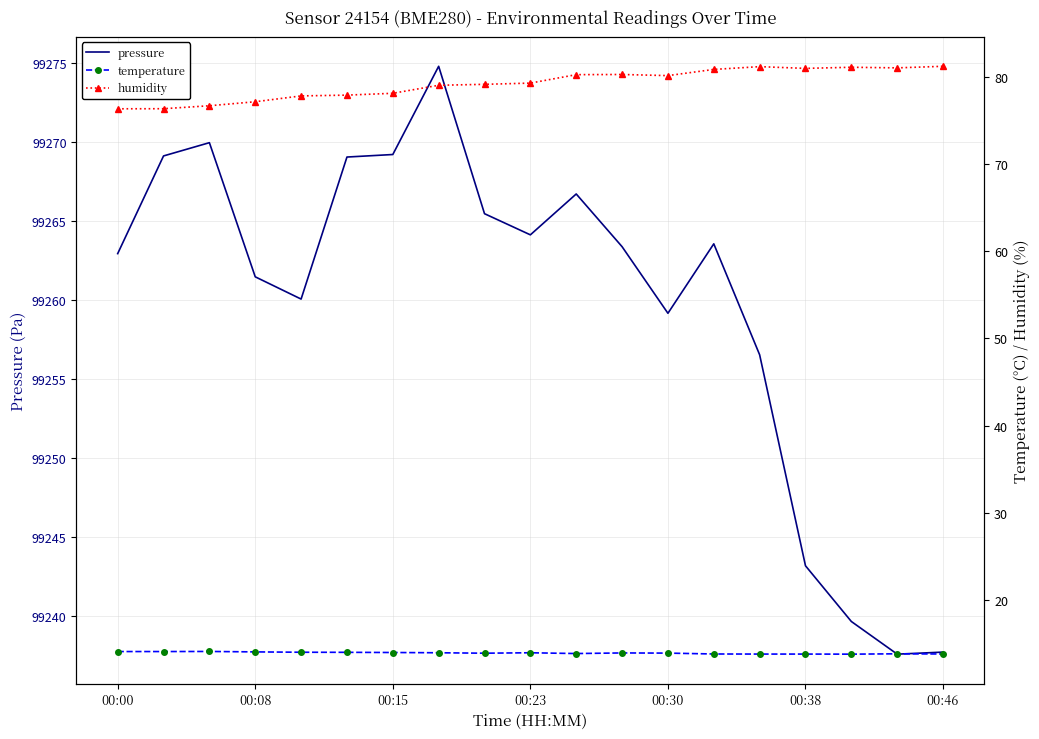

How many lines are shown in the chart?

3